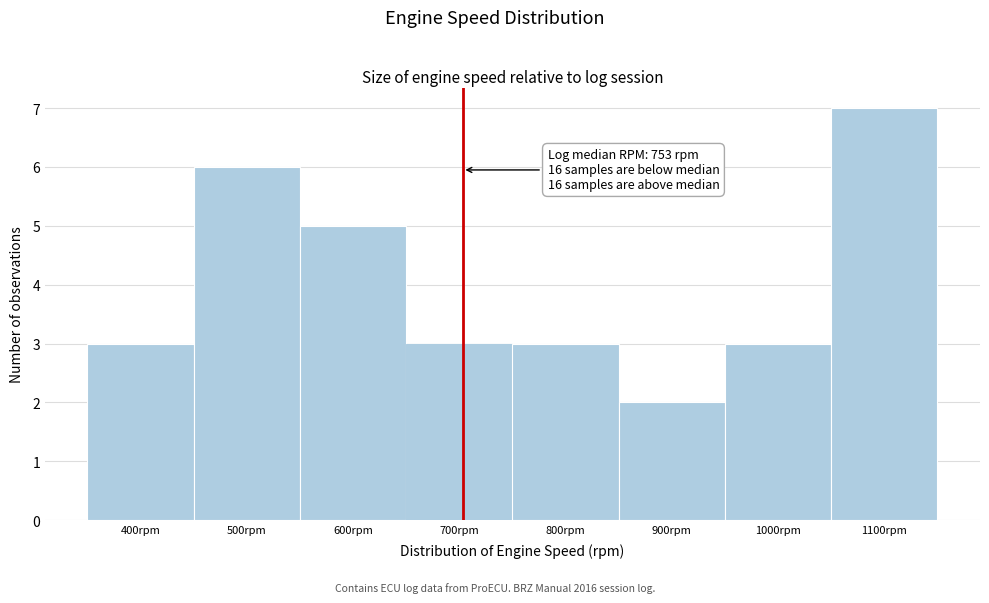

Reading left to right, list all the values displayed in this chart.

3	6	5	3	3	2	3	7